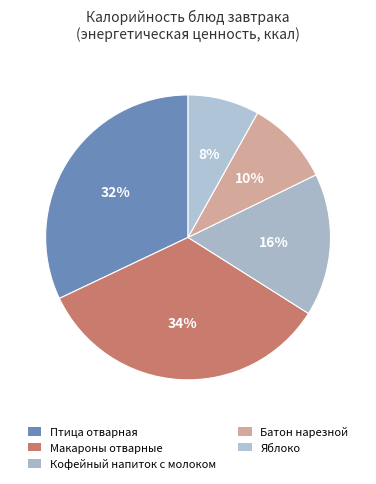

Count the number of slices in the pie.

5